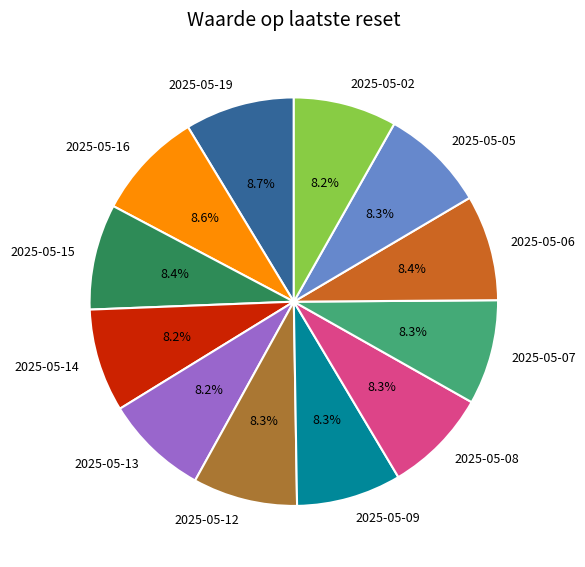

What is the ratio of the value at 2025-05-13 to the value at 2025-05-16?

1.0